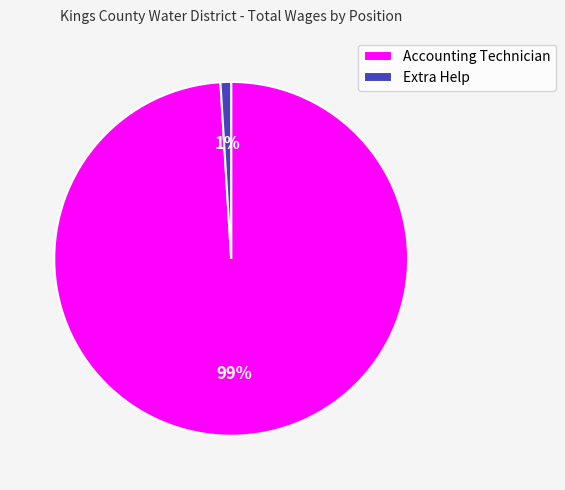

What percentage is the Accounting Technician slice, to the nearest percent?

99%